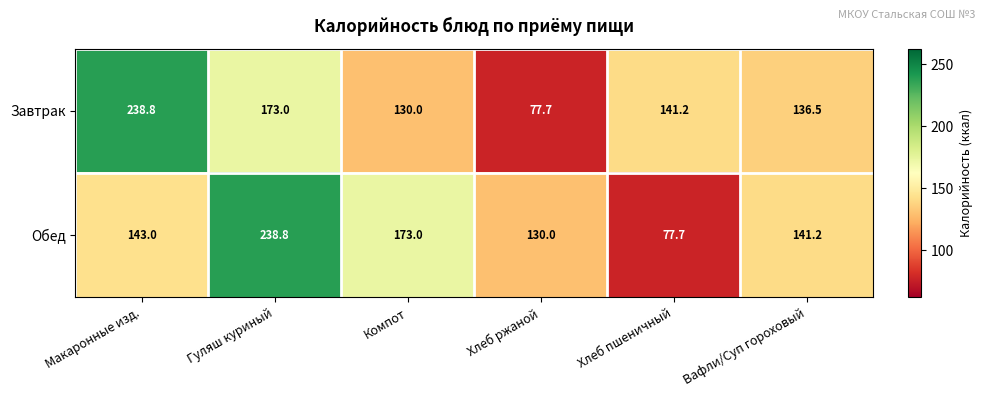

What is the spread (max minus min) of values at Вафли/Суп гороховый?

4.7